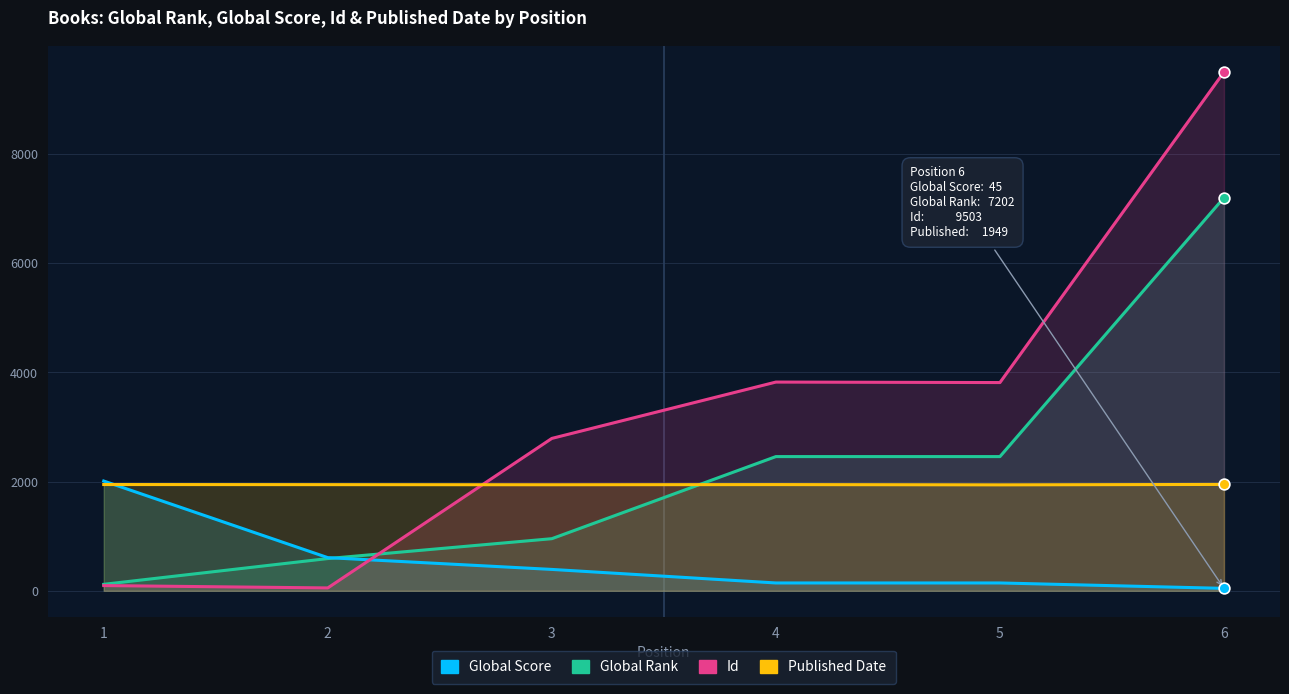

Which series contains the highest Y value?

Id